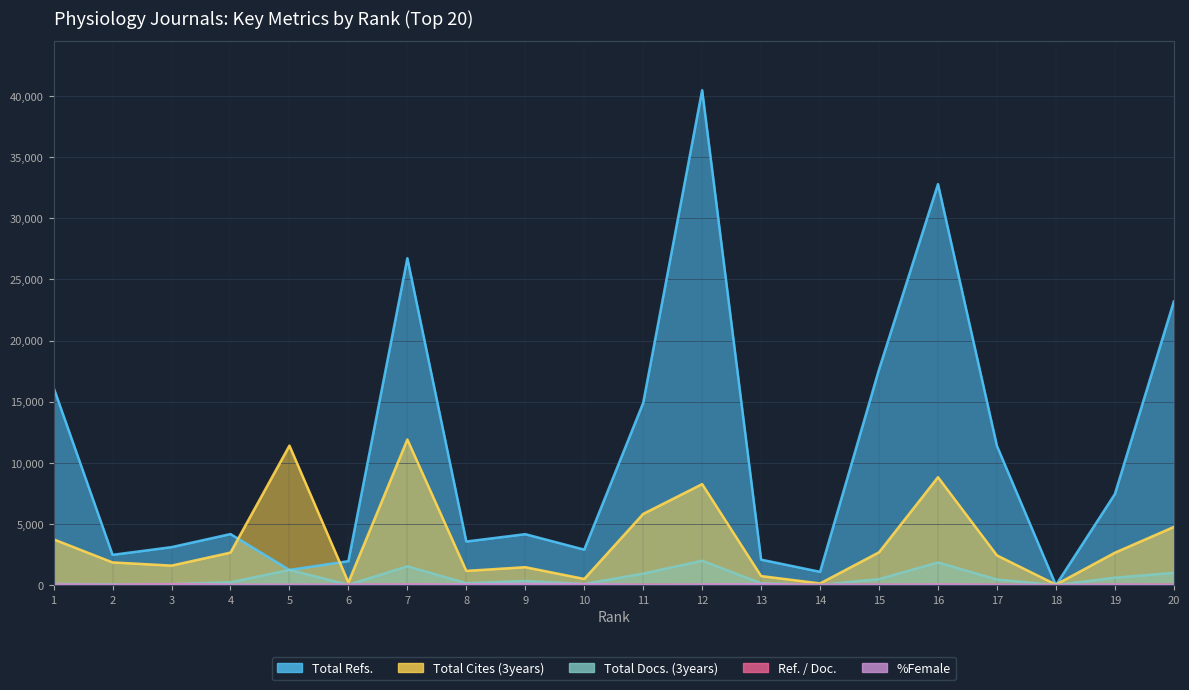

True or false: Total Cites (3years) has more than 0 interior local peaks.

True